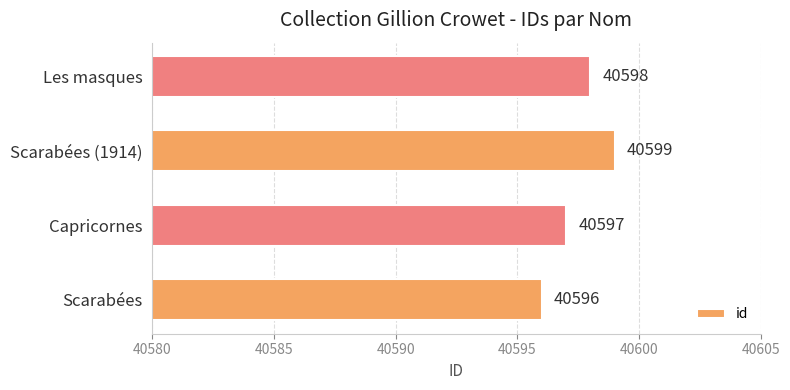

Does the chart contain stacked bars?

No